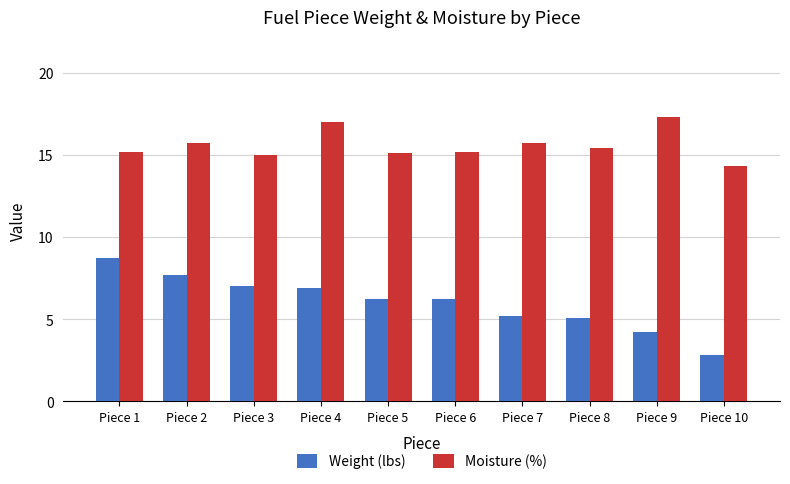

Does the chart contain any negative values?

No